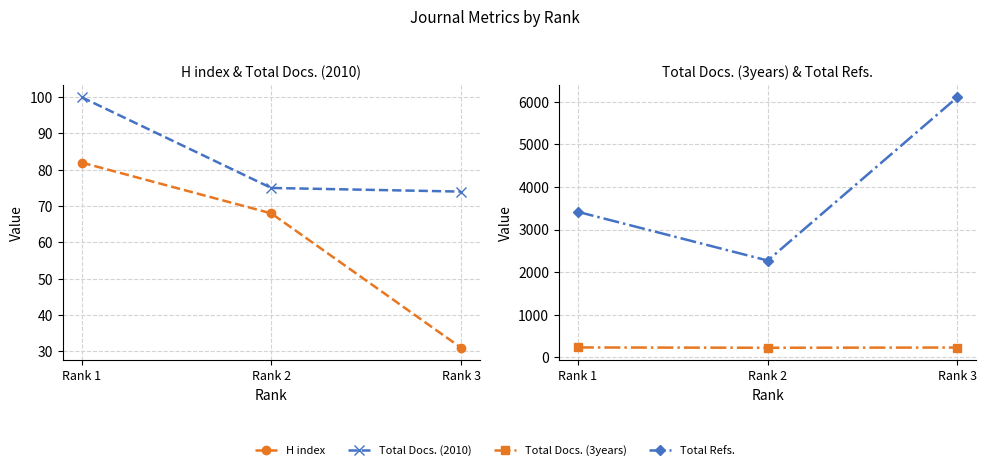

At how many categories does at least one series exceed 4976?

1